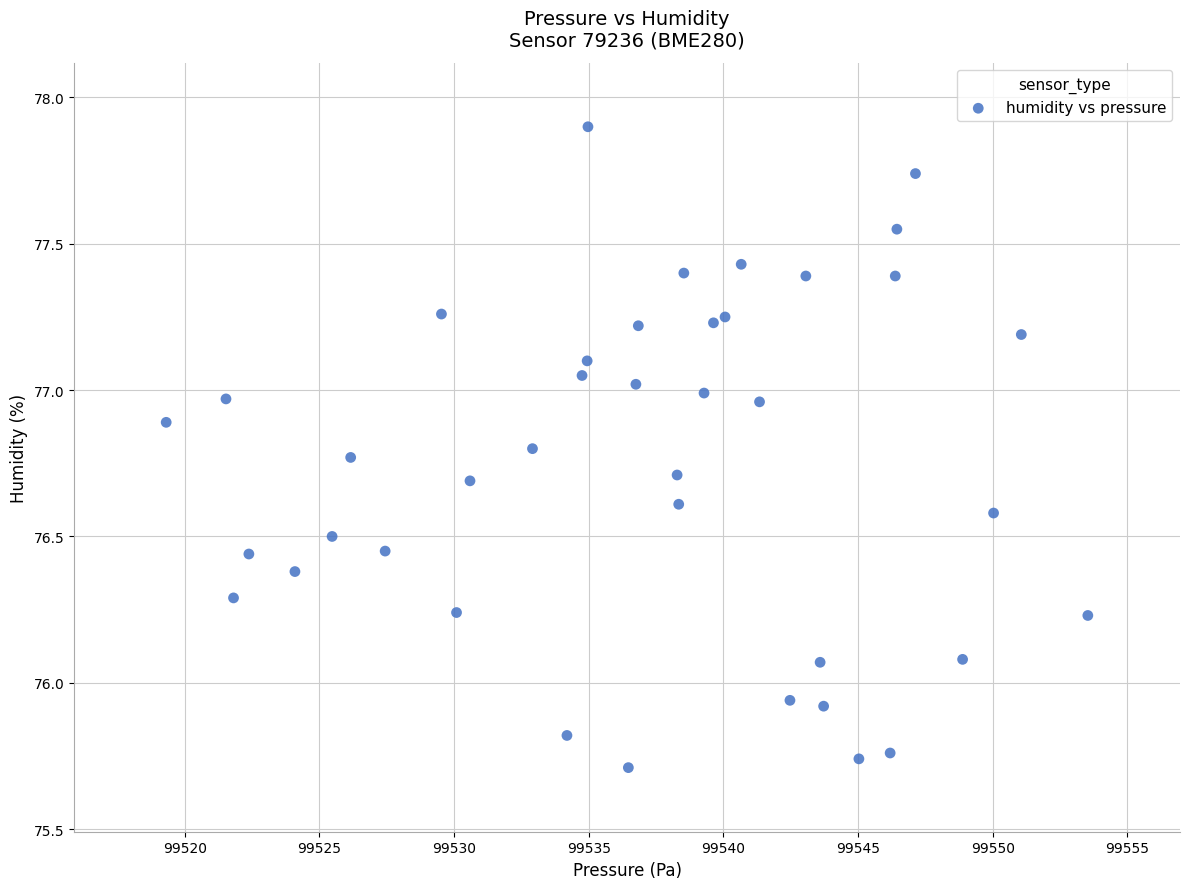

What is the range of Y values (max minus min)?

2.2